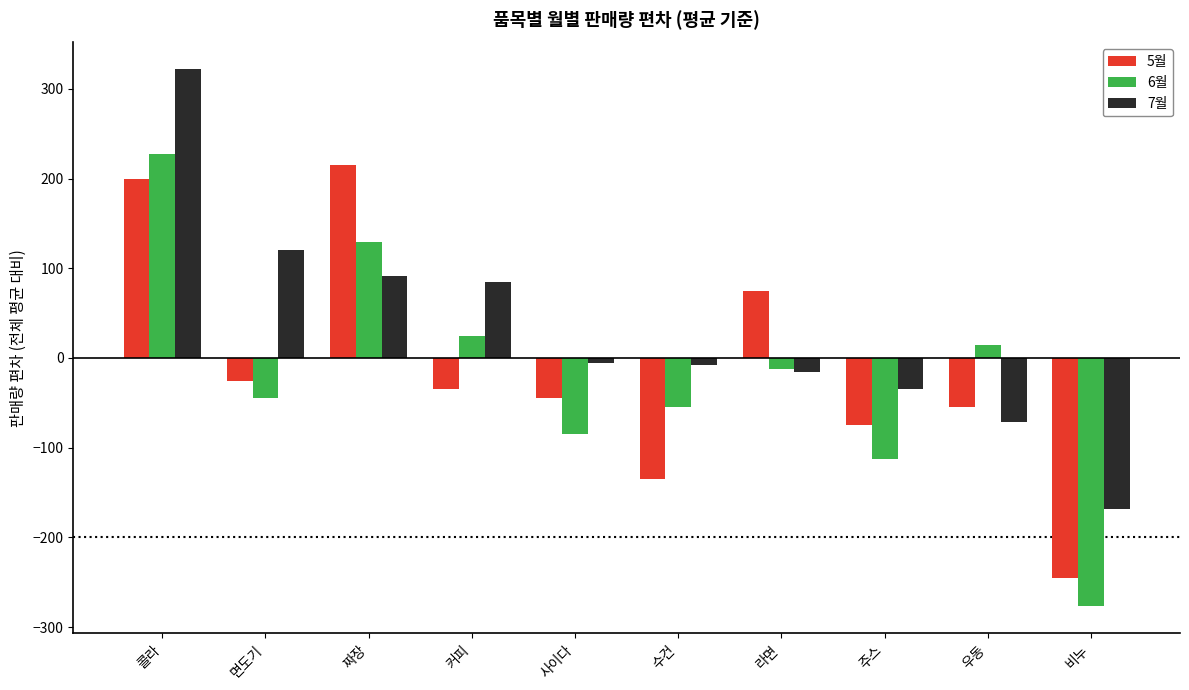

What is the total value across all series at 커피?

74.7